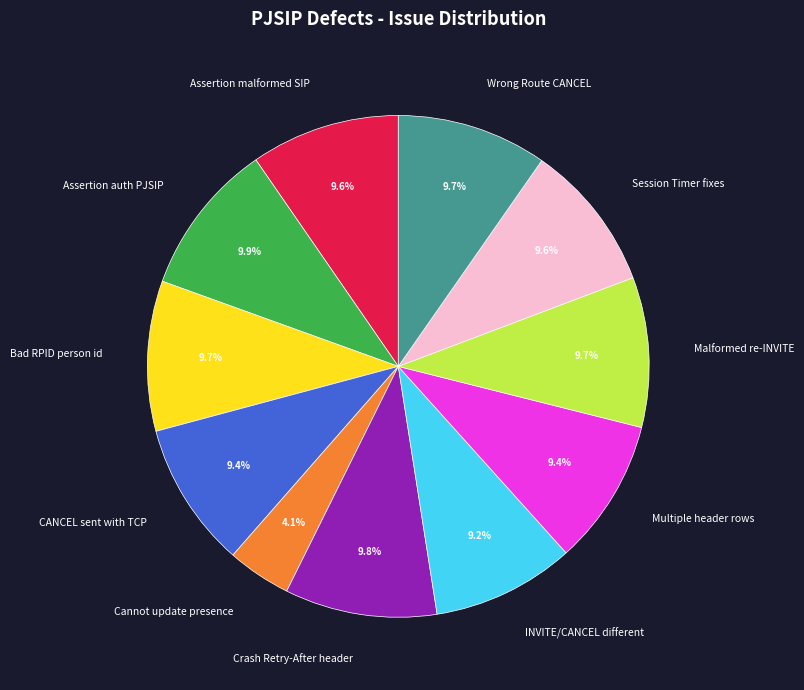

What percentage do Assertion malformed SIP and CANCEL sent with TCP together represent?

19.0%